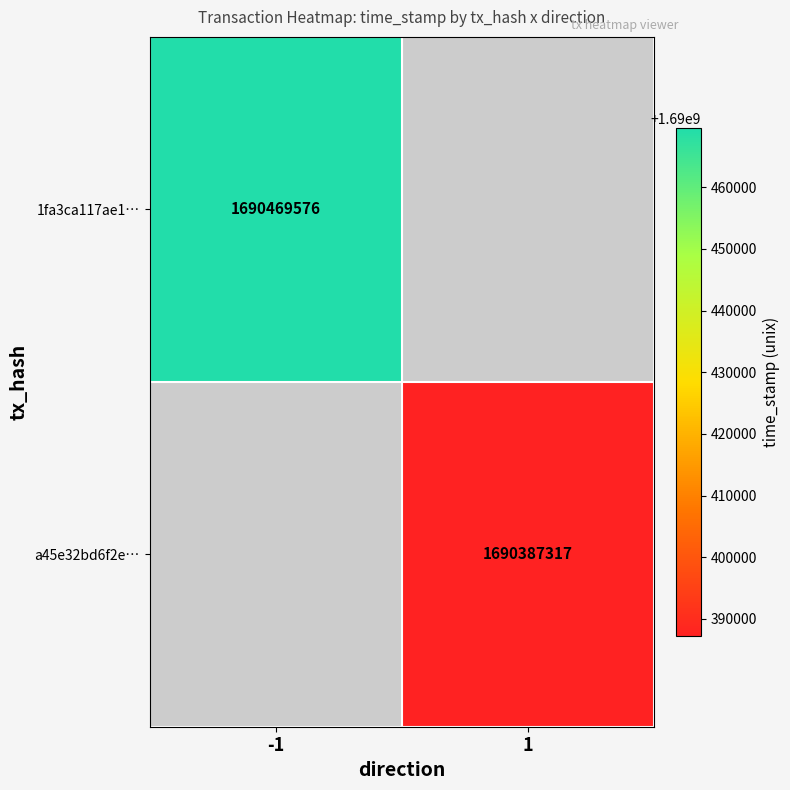

The value of a45e32bd6f2e… at 1 is 1690387317. True or false?

True